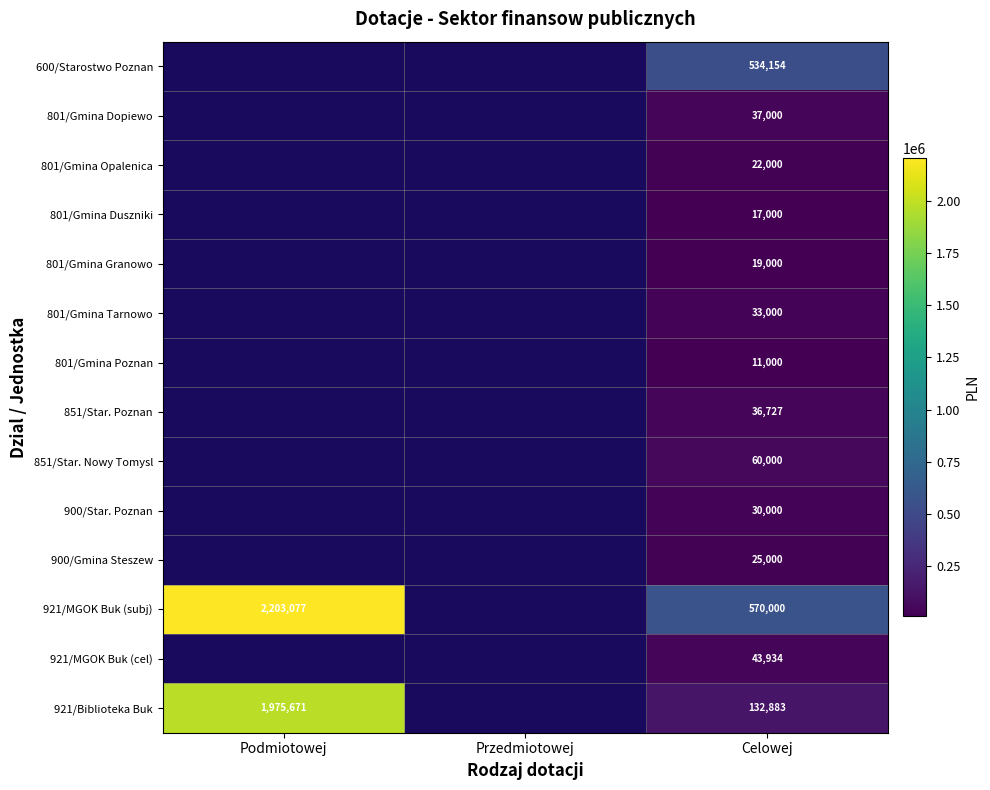

At Celowej, list the series in order from largest to smallest.

921/MGOK Buk (subj), 600/Starostwo Poznan, 921/Biblioteka Buk, 851/Star. Nowy Tomysl, 921/MGOK Buk (cel), 801/Gmina Dopiewo, 851/Star. Poznan, 801/Gmina Tarnowo, 900/Star. Poznan, 900/Gmina Steszew, 801/Gmina Opalenica, 801/Gmina Granowo, 801/Gmina Duszniki, 801/Gmina Poznan